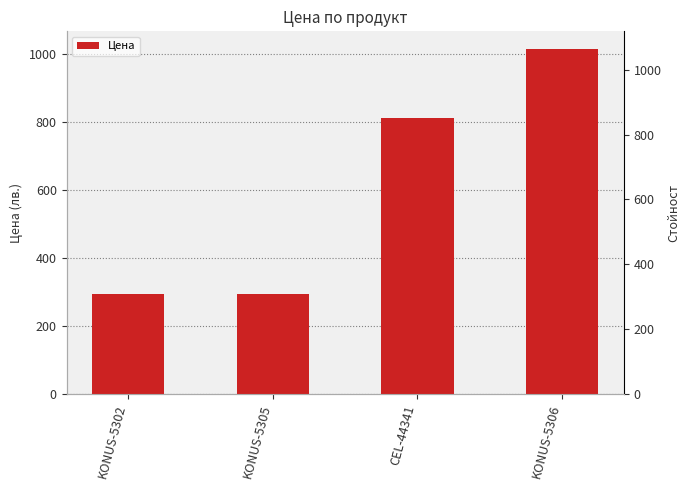

Count the number of data series in this chart.

1